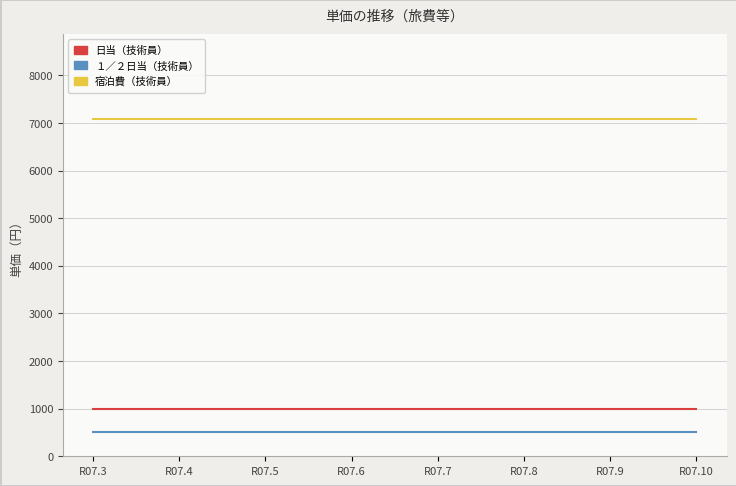

Reading right to left, what are all the values shown in this chart?

日当（技術員）: 1000	1000	1000	1000	1000	1000	1000	1000
１／２日当（技術員）: 500	500	500	500	500	500	500	500
宿泊費（技術員）: 7090	7090	7090	7090	7090	7090	7090	7090